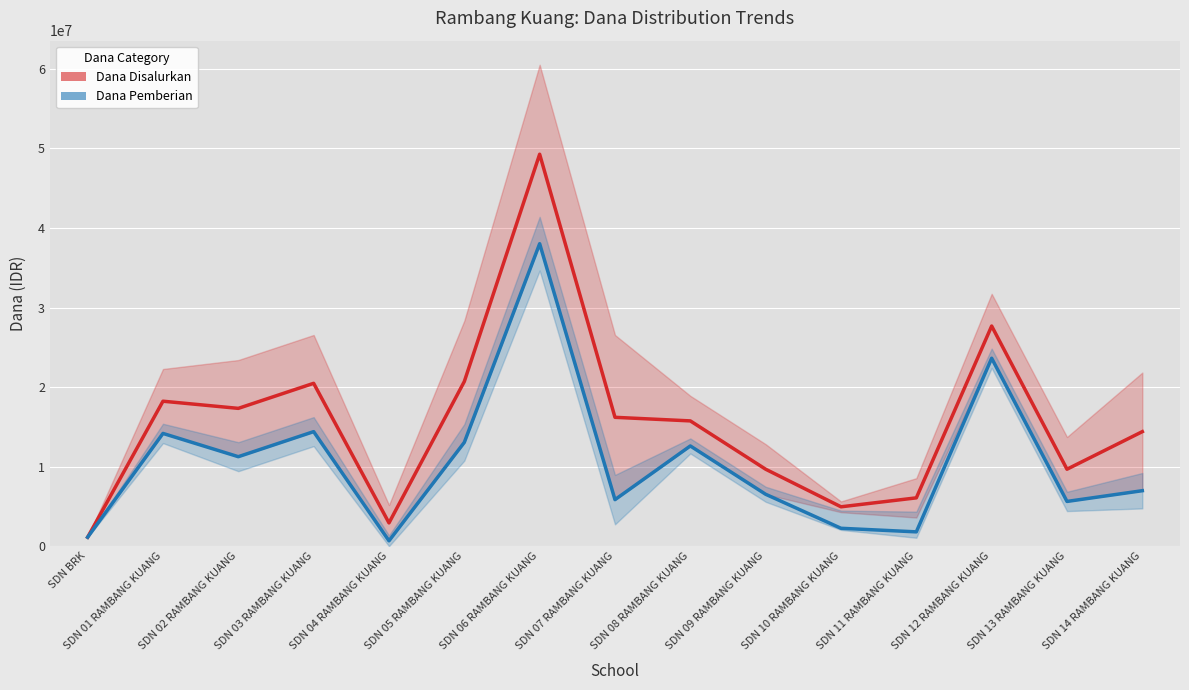

How many data points in Dana Disalurkan are less than 15750000?

7